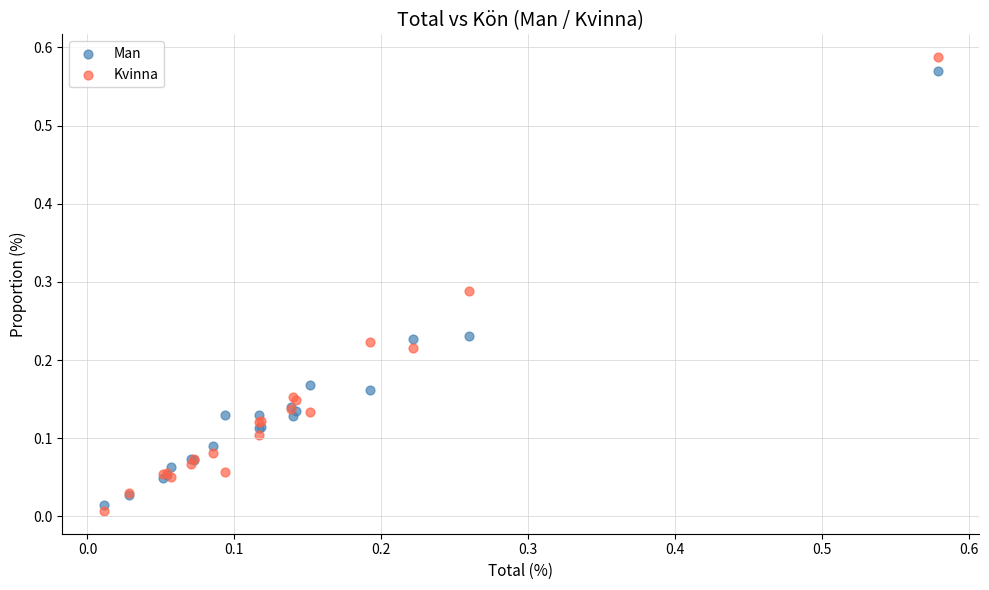

Which series contains the highest Y value?

Kvinna